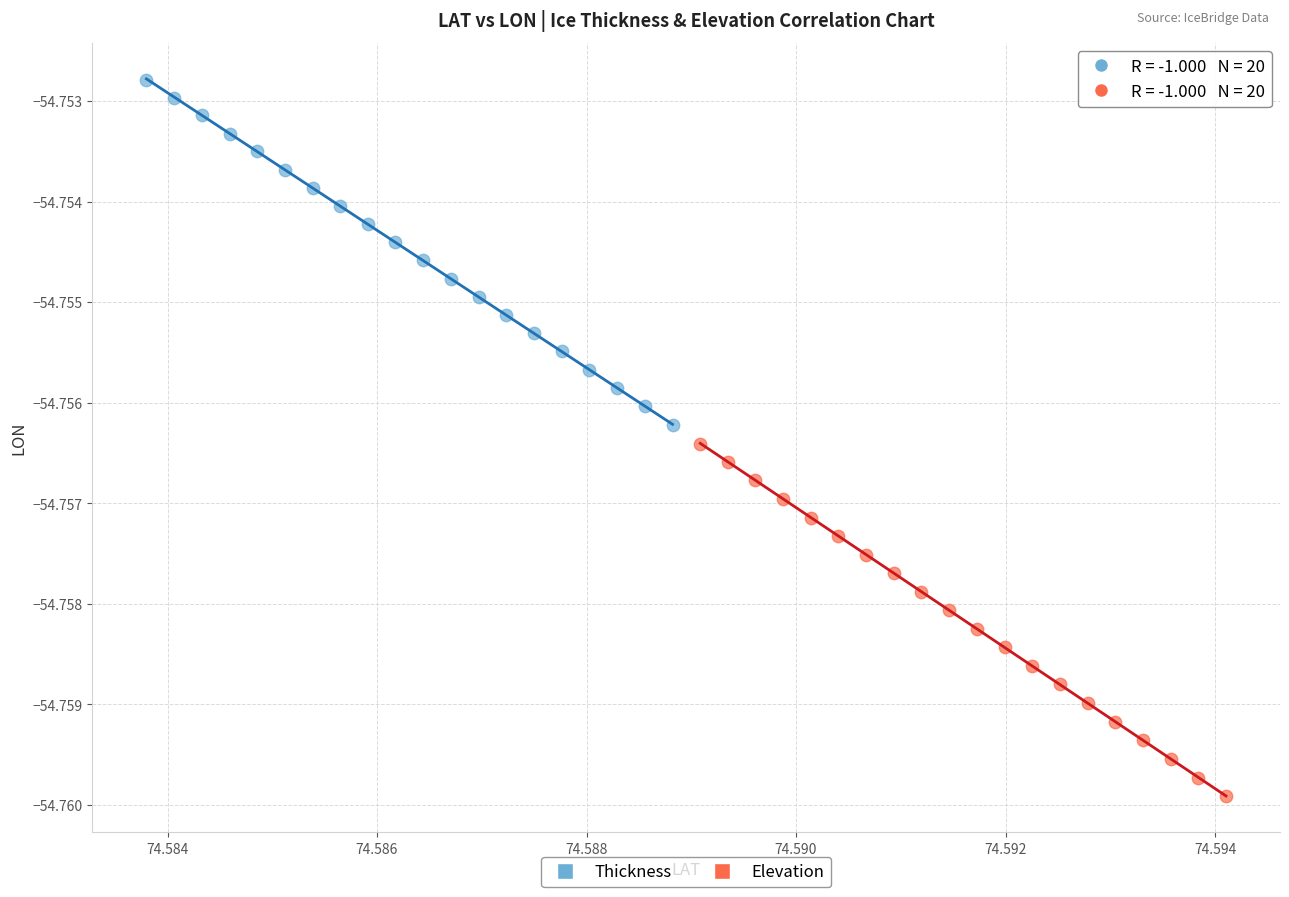

What are all the series names shown in the legend?

Thickness, Elevation